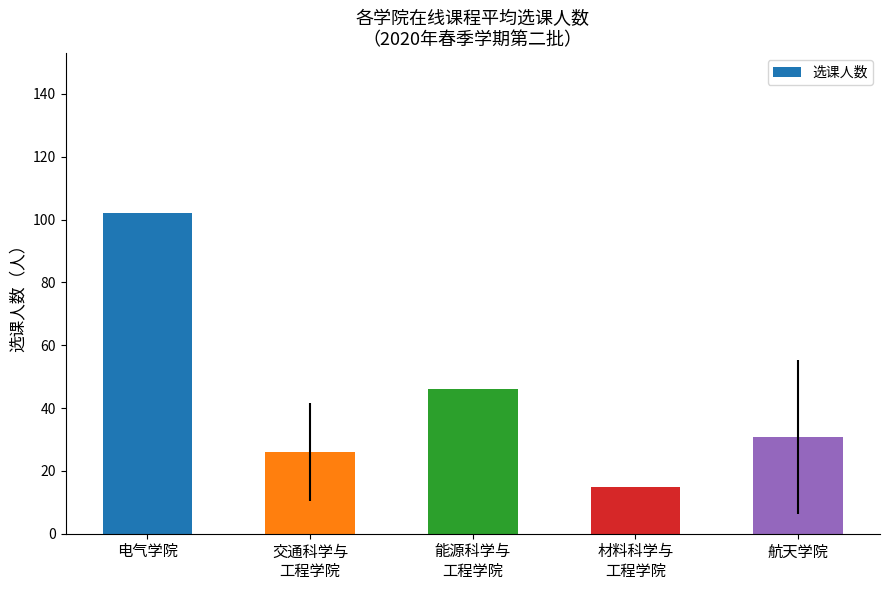

List the labels in order of value, largest first.

电气学院, 能源科学与
工程学院, 航天学院, 交通科学与
工程学院, 材料科学与
工程学院